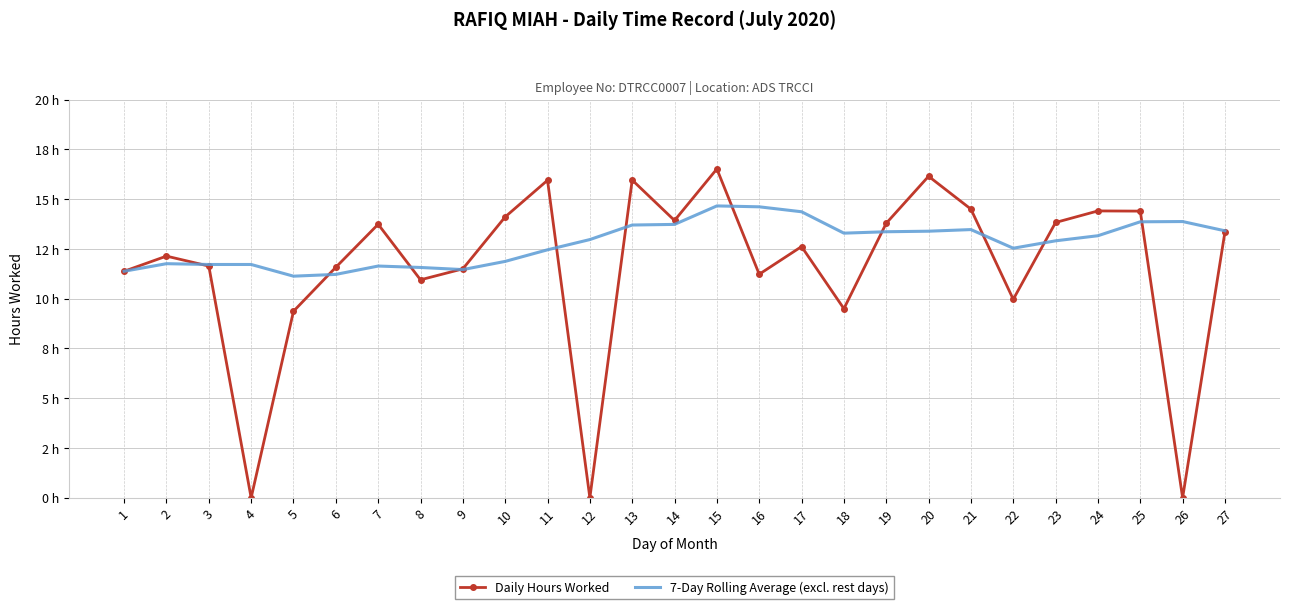

What are all the series names shown in the legend?

Daily Hours Worked, 7-Day Rolling Average (excl. rest days)